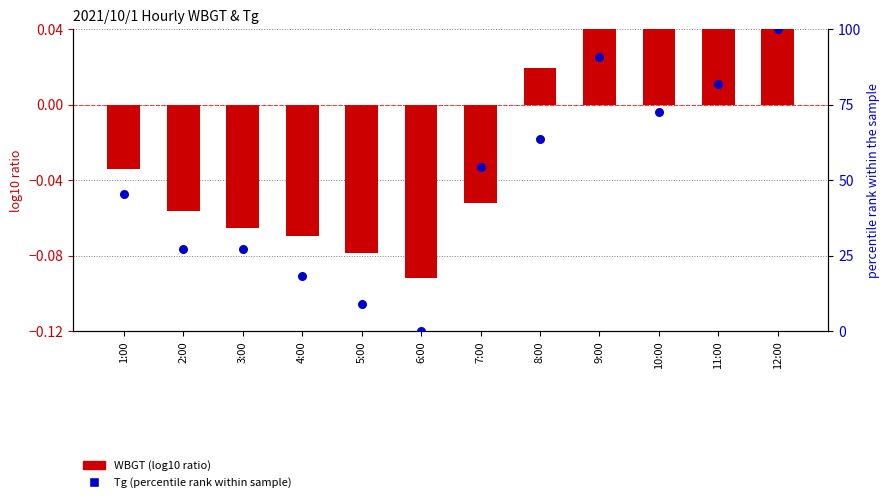

Which series has the widest spread of Y values?

Tg (percentile rank within sample)